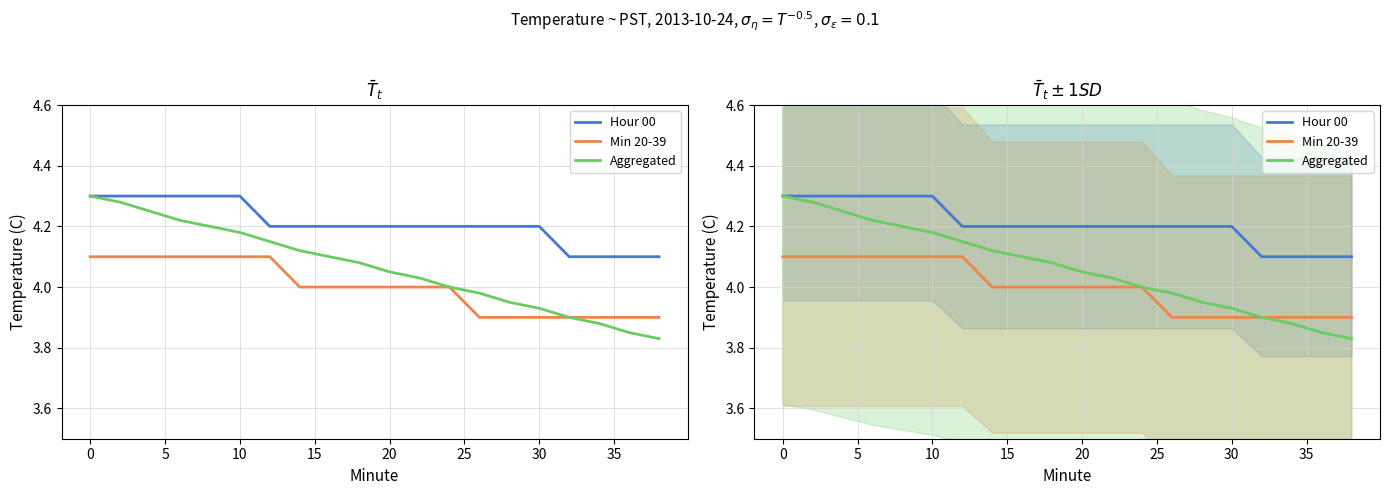

Which series has the largest range (max minus min)?

Aggregated